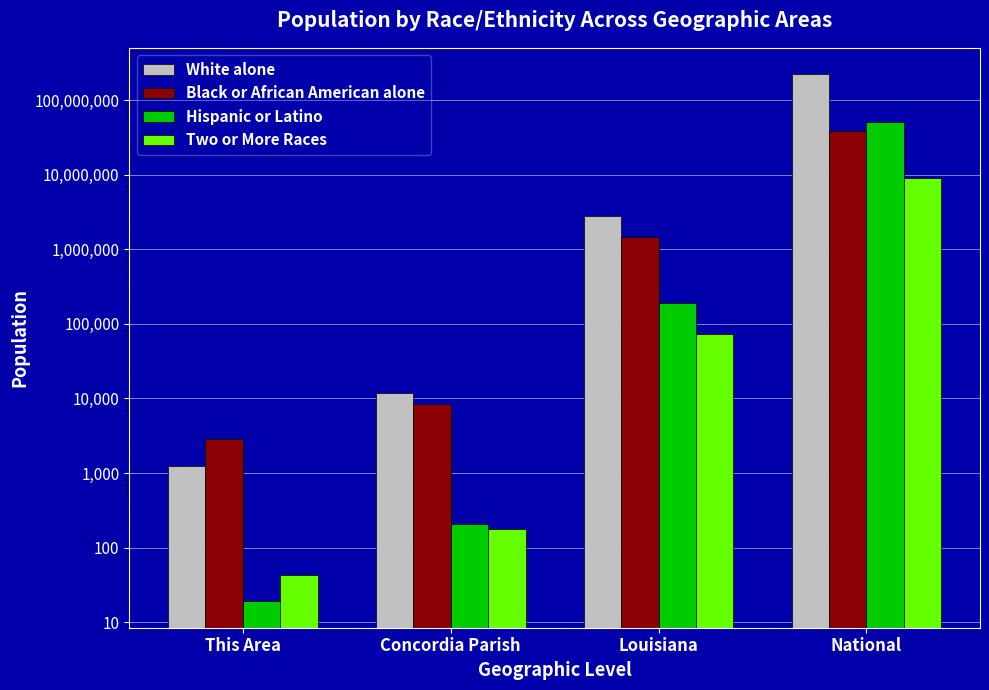

What position from the right is National?

1